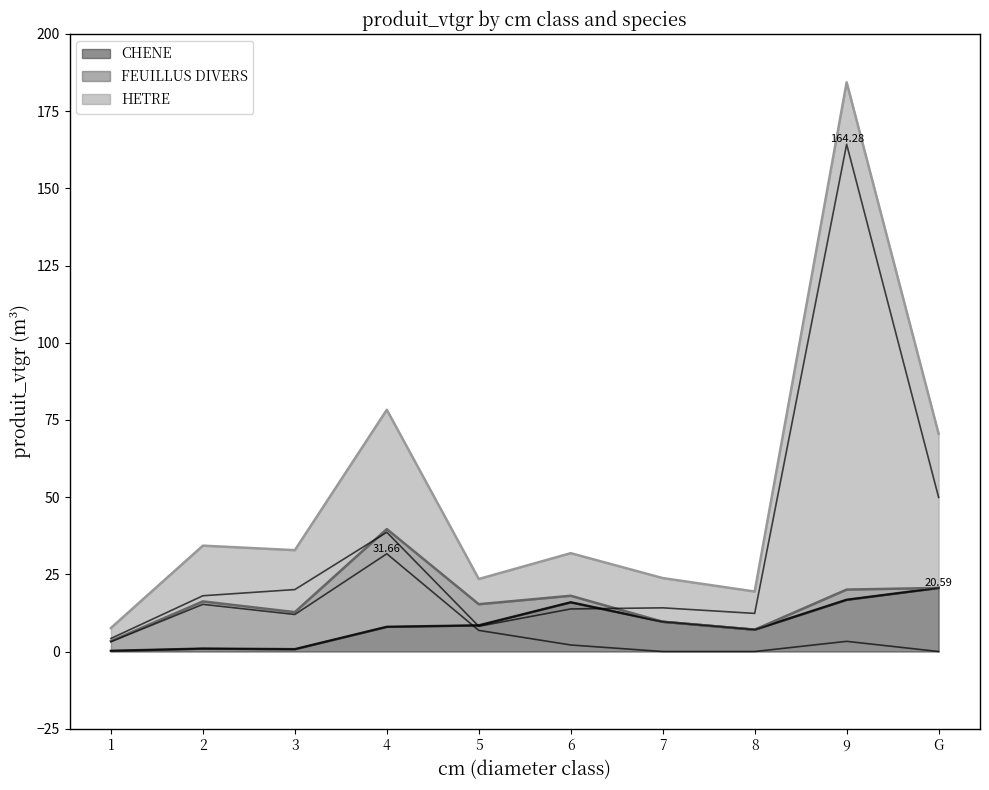

After their last crossing, which series has the higher values: FEUILLUS DIVERS (line) or CHENE (line)?

CHENE (line)